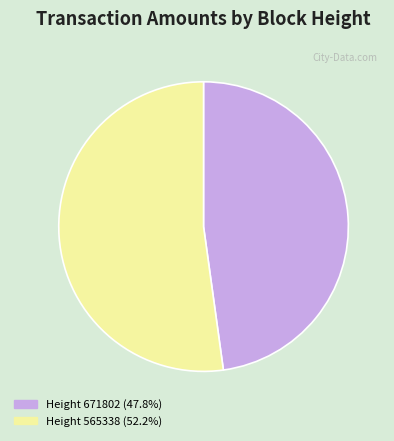

Combined, do Height 671802 (47.8%) and Height 565338 (52.2%) account for over 50%?

Yes